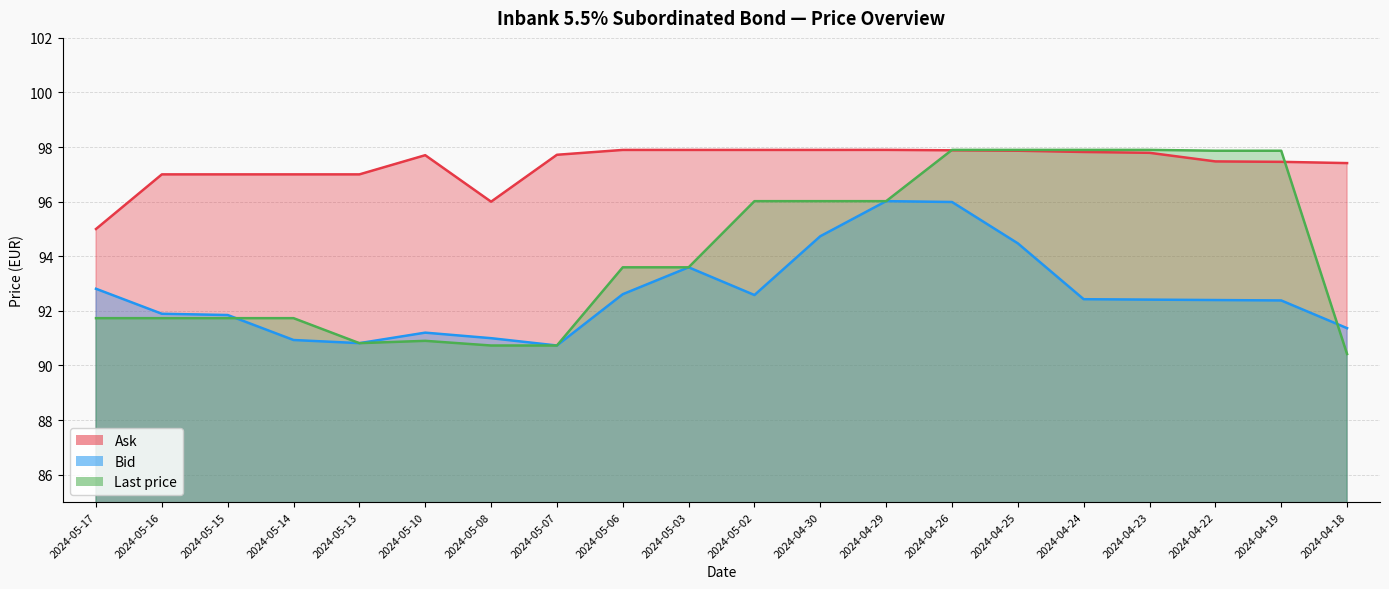

What is the sum of the Last price values at 2024-05-07 and 2024-04-30?

186.8